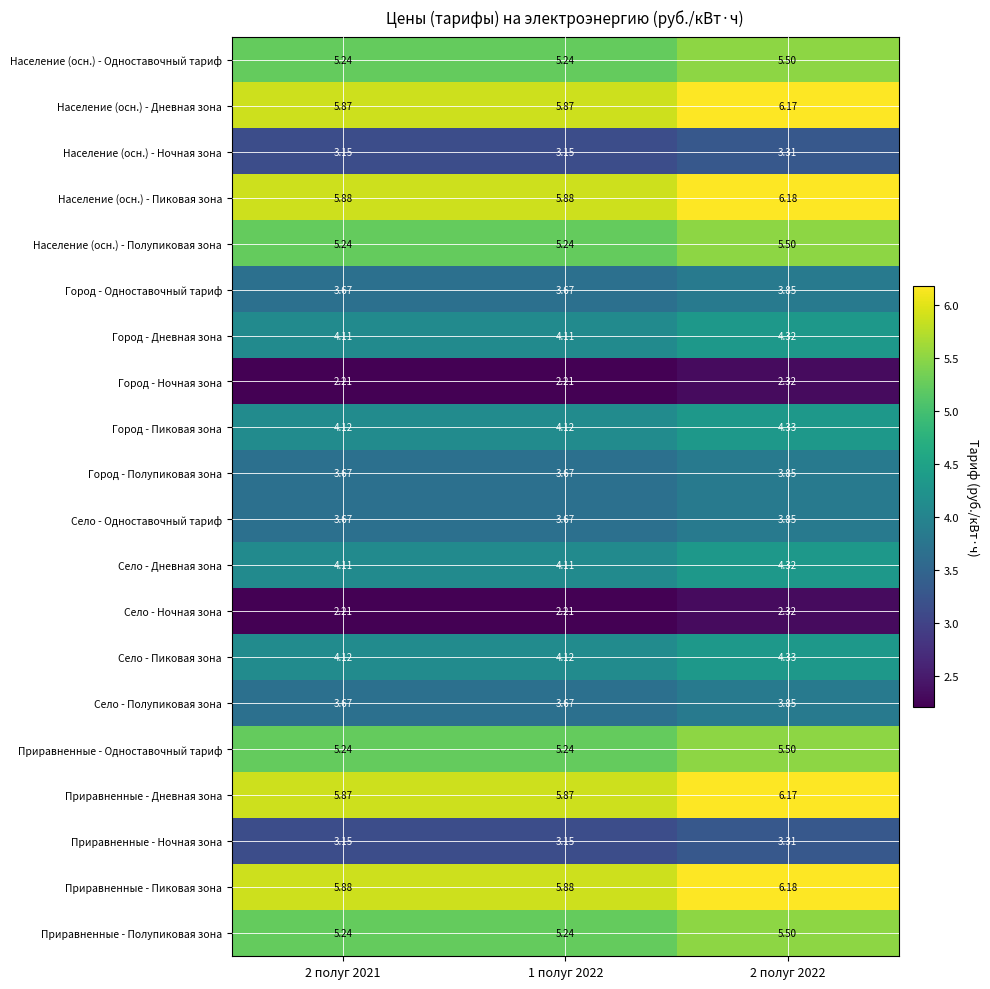

Is the value of Село - Дневная зона at 1 полуг 2022 greater than the value of Приравненные - Дневная зона at 2 полуг 2022?

No